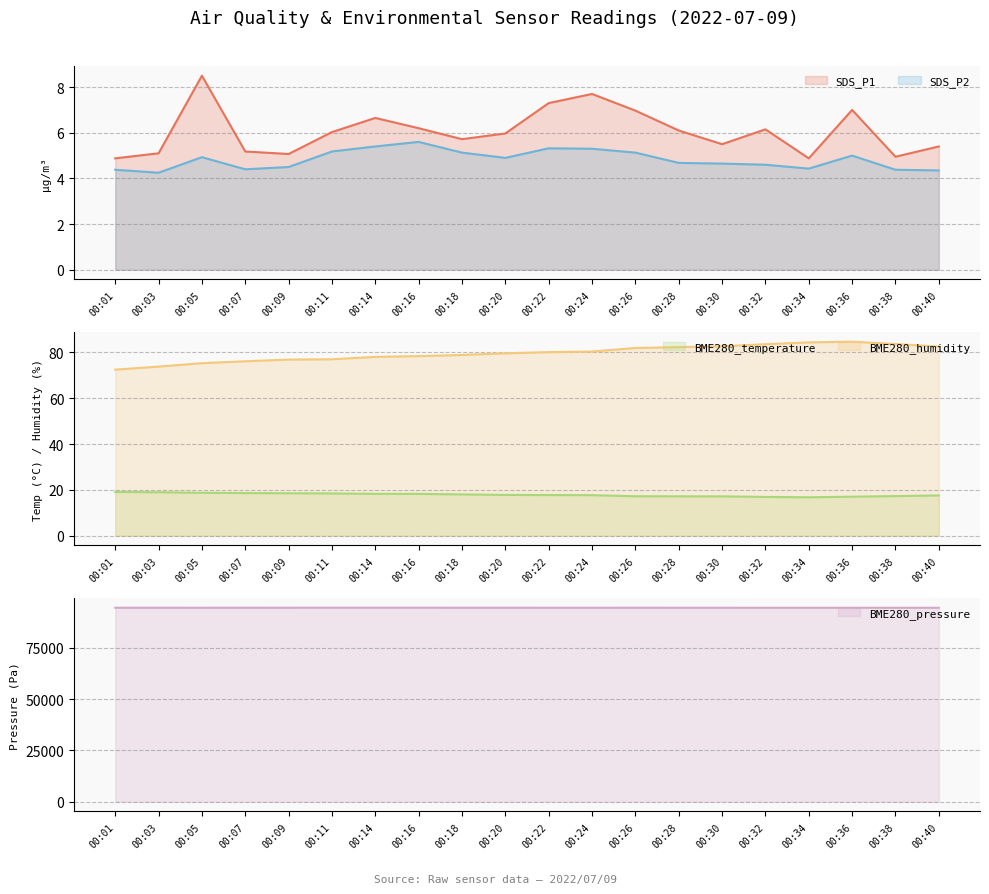

Rank the series by their maximum value, from lowest to highest.

SDS_P2, SDS_P1, BME280_temperature, BME280_humidity, BME280_pressure